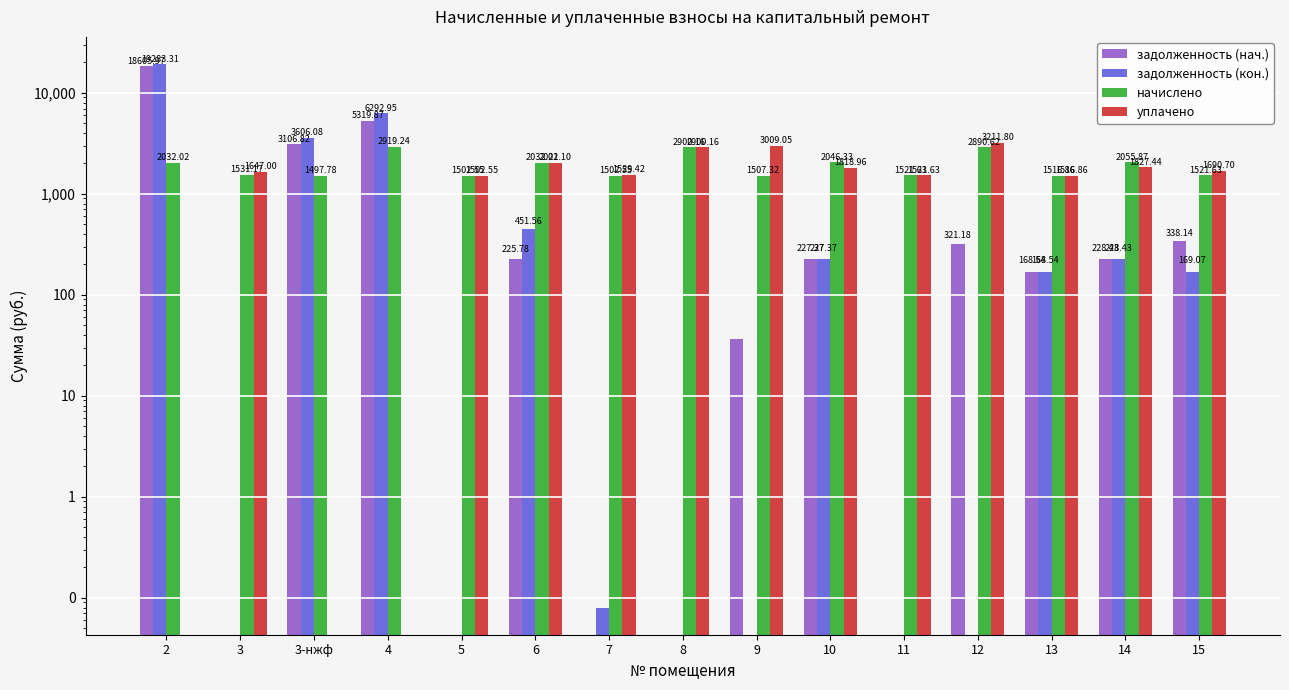

The value of начислено at 11 is 2041.9. True or false?

False